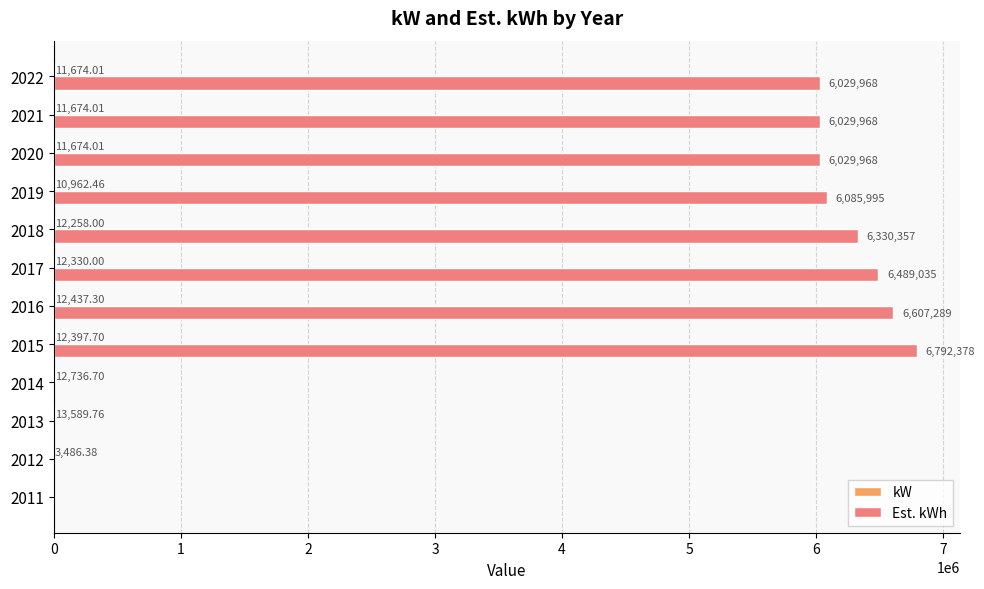

At which category is the sum across all series the highest?

2015